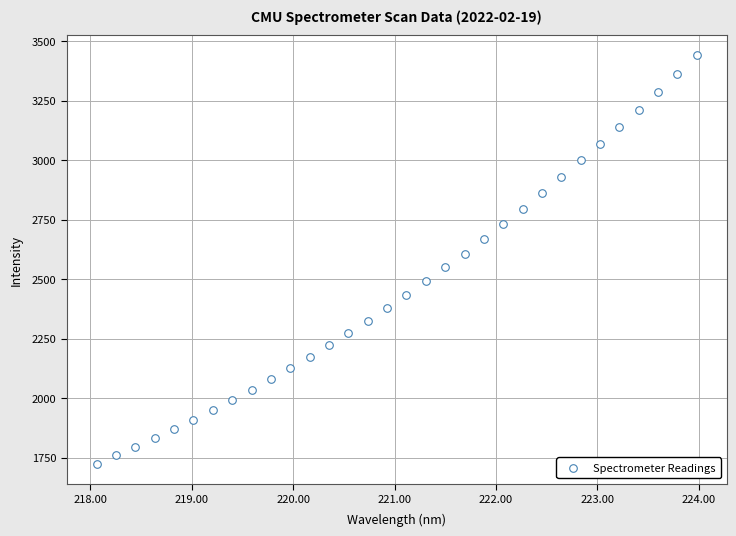

What is the range of Y values (max minus min)?

1716.6